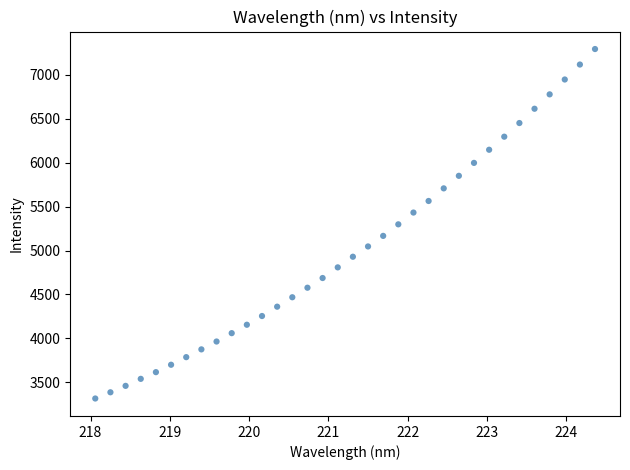

What is the range of X values (max minus min)?

6.3